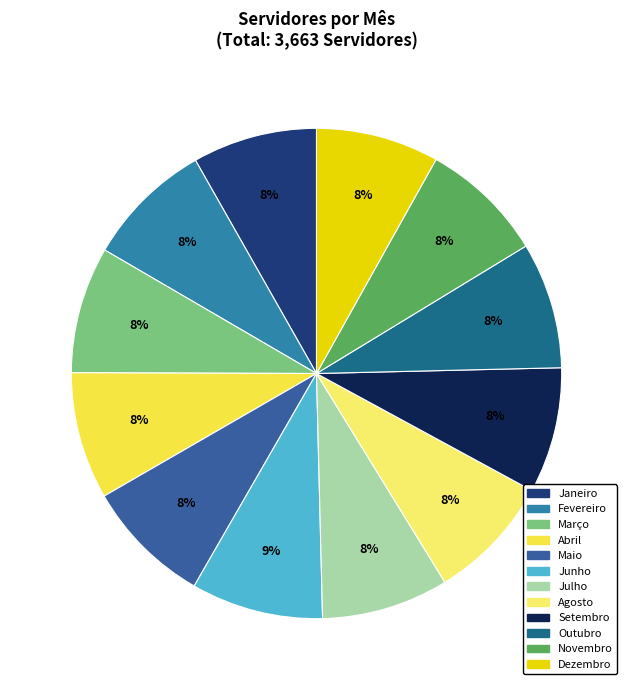

How many slices are in this pie chart?

12